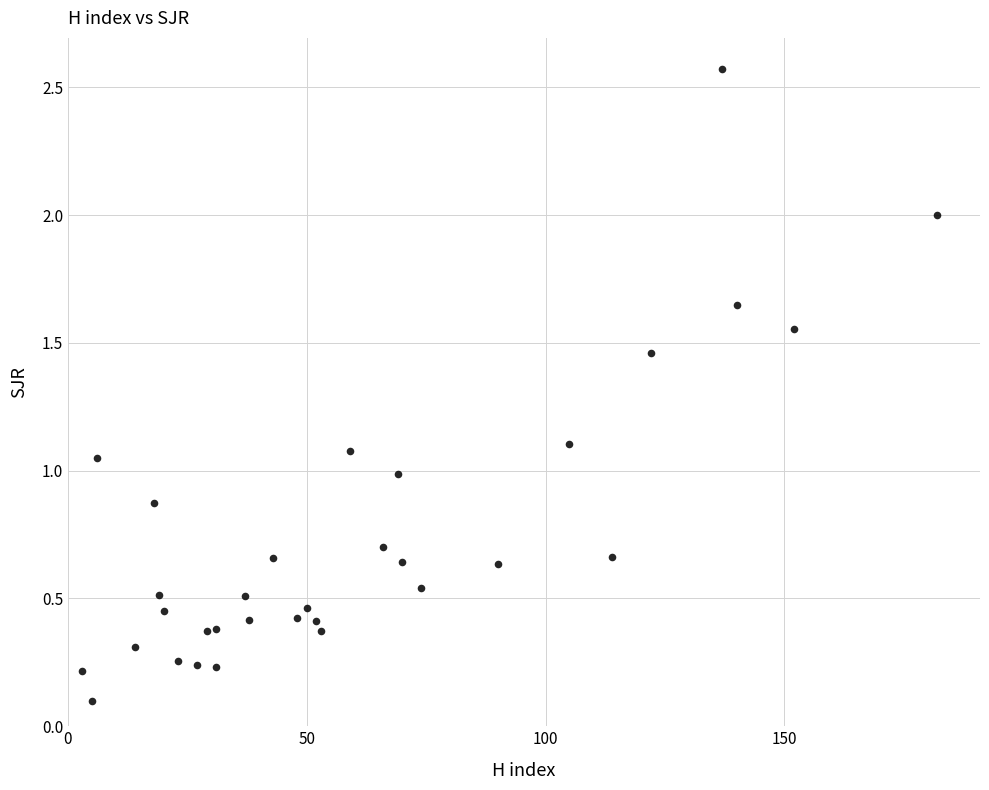

What is the range of X values (max minus min)?

179.0